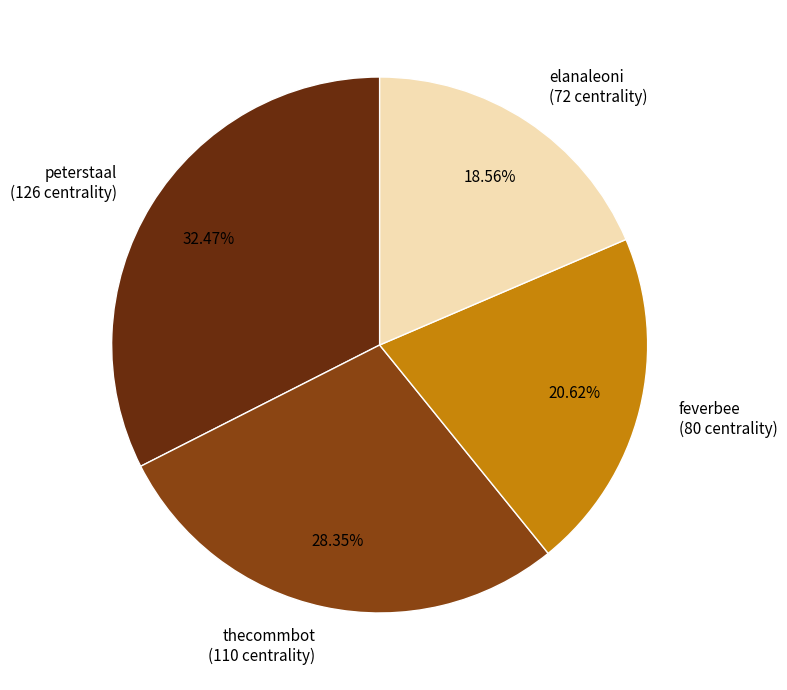

True or false: feverbee accounts for 30% of the total.

False